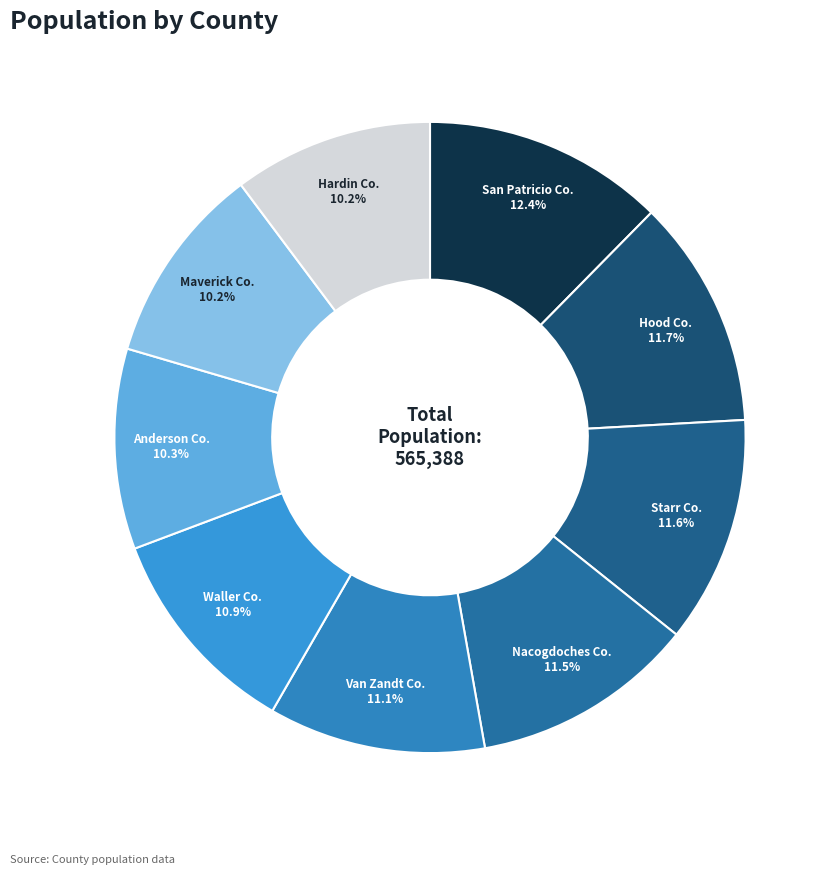

Which category has the biggest portion of the pie?

San Patricio Co.